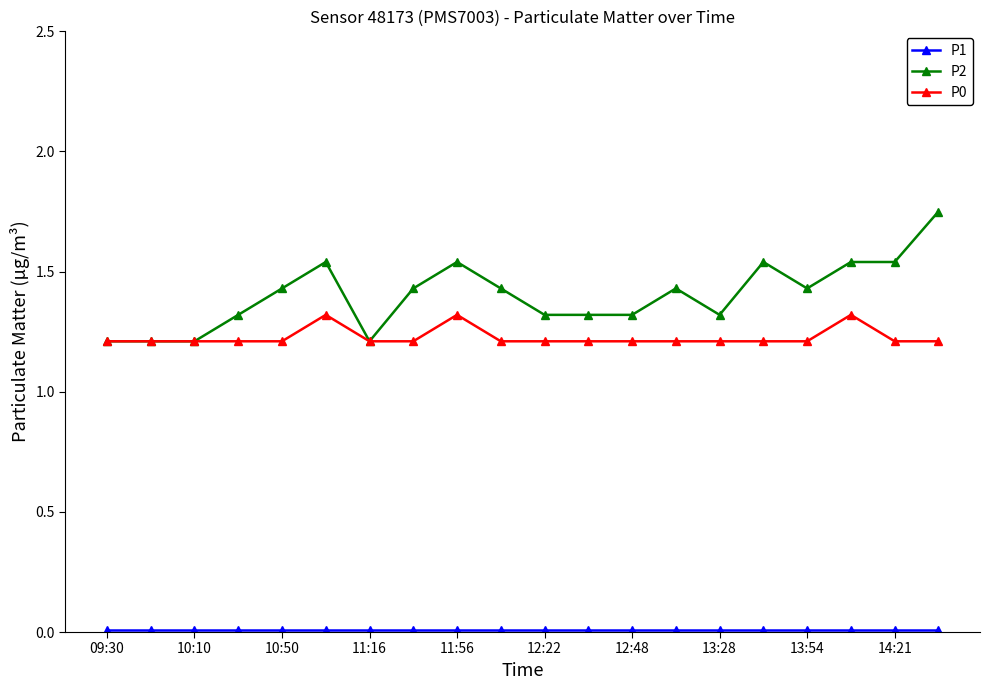

True or false: P0 has more than 2 interior local peaks.

True